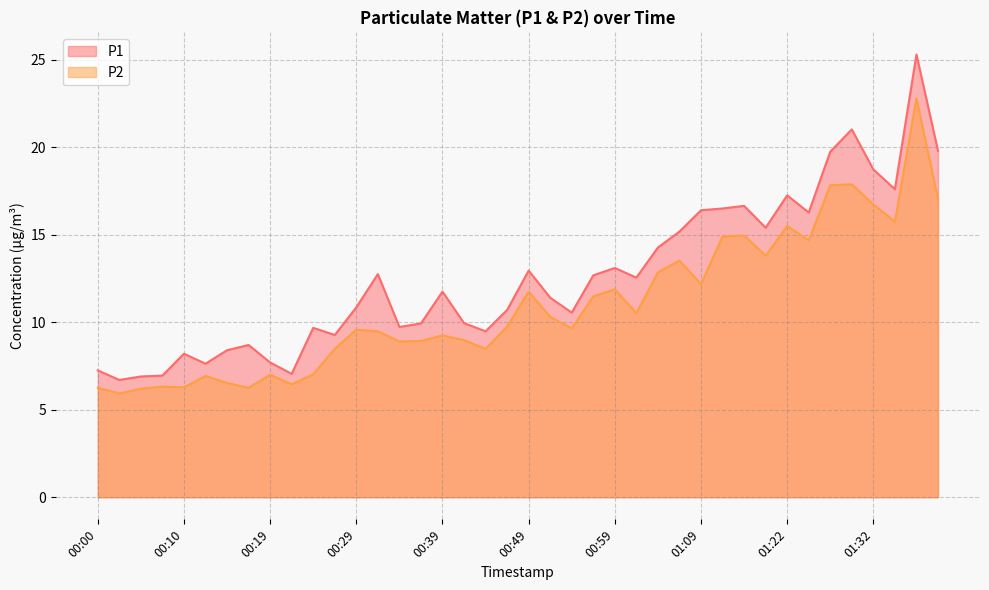

The value of P2 at 00:32 is 14.5. True or false?

False